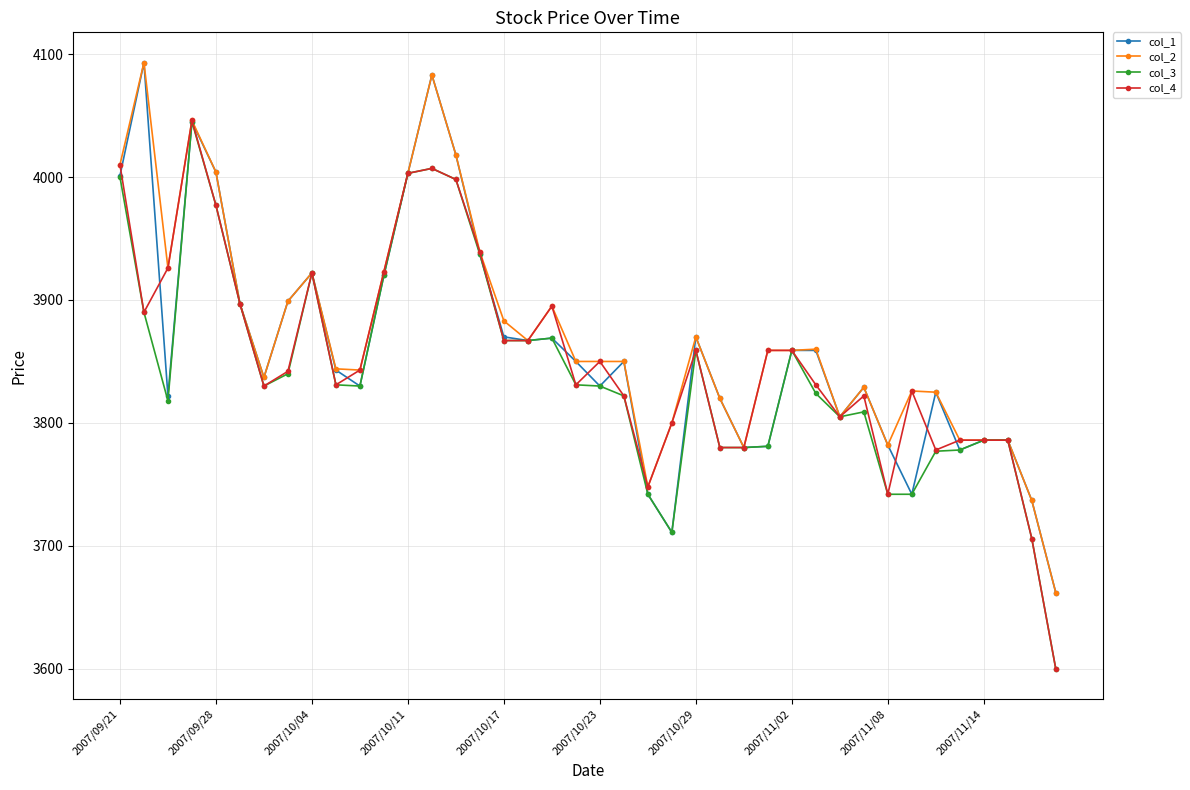

What is the value of the col_2 point at the 10th from the left?

3844